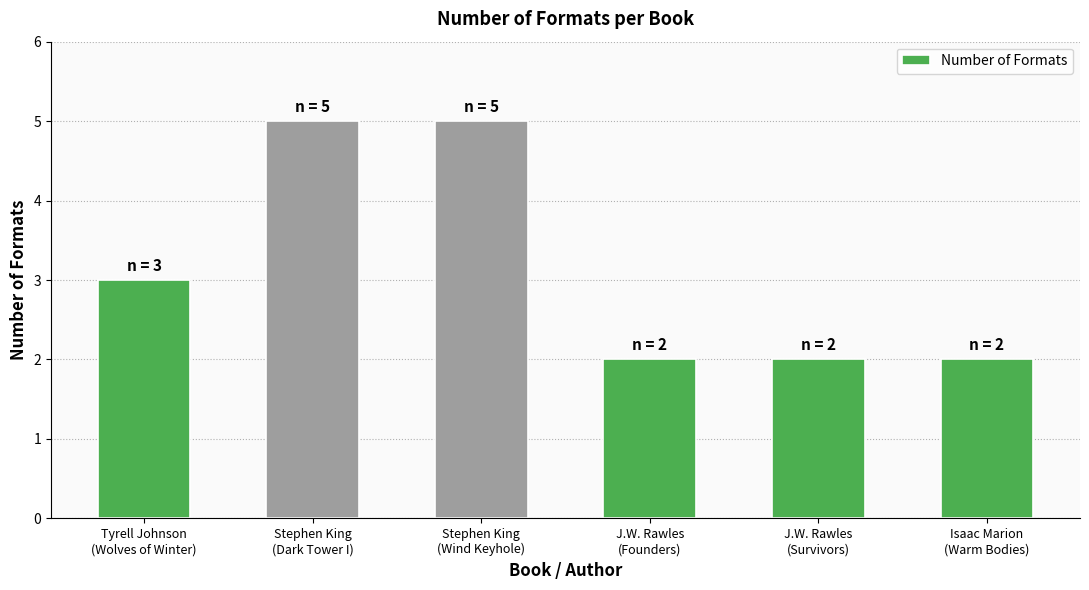

What is the average value?

3